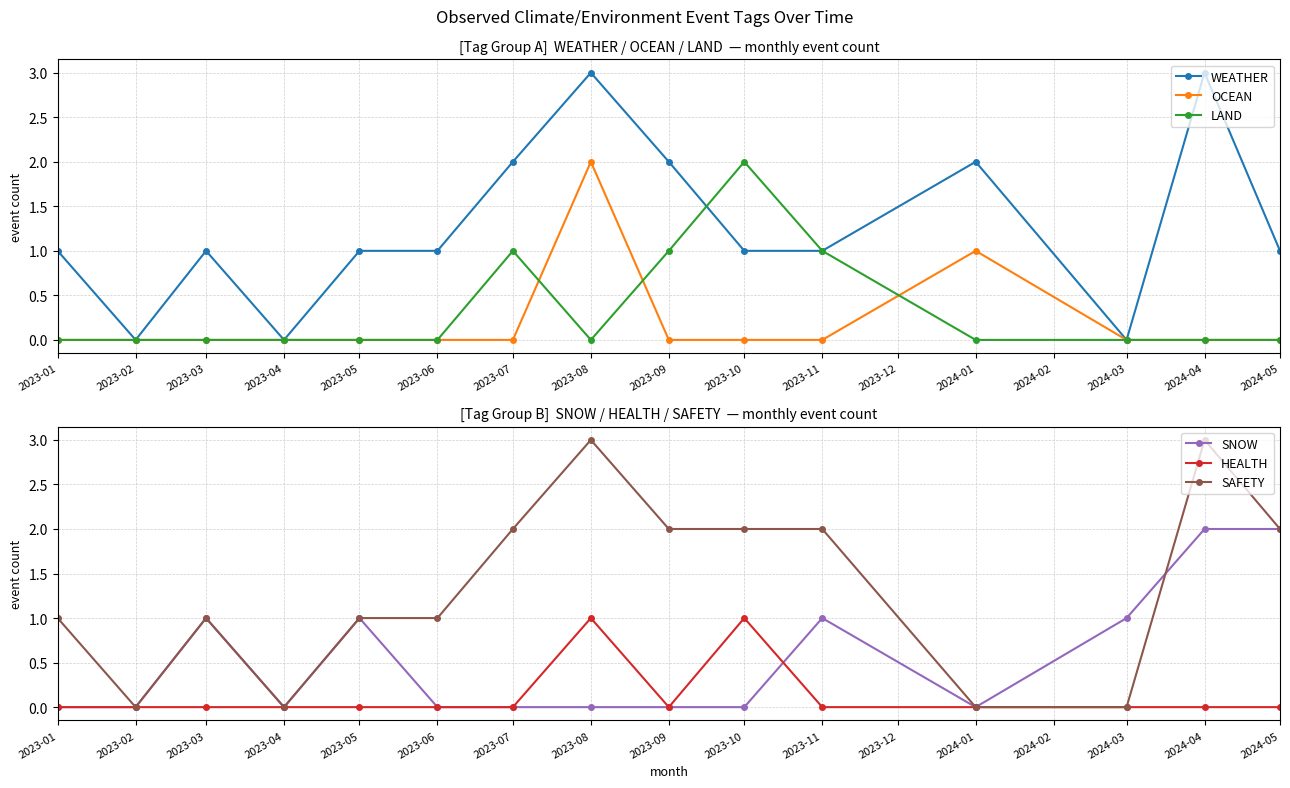

The value of LAND at 2023-05 is 2. True or false?

False